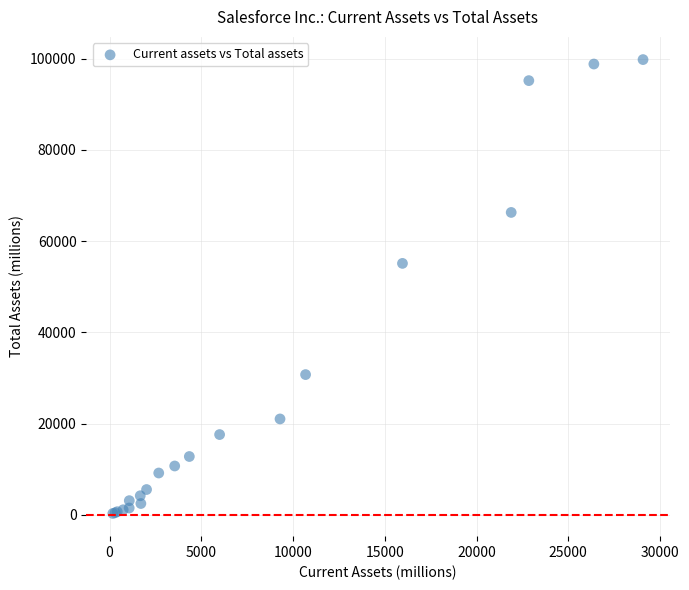

What Y value in the scatter plot is closest to 50051?

55126